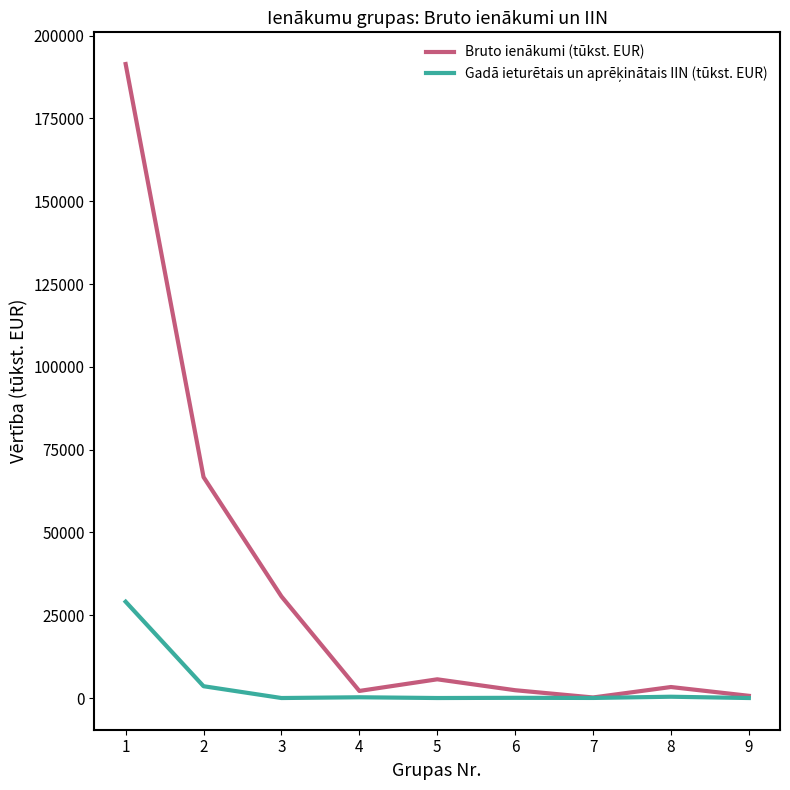

The value of Bruto ienākumi (tūkst. EUR) at 1 is 191441.2. True or false?

True